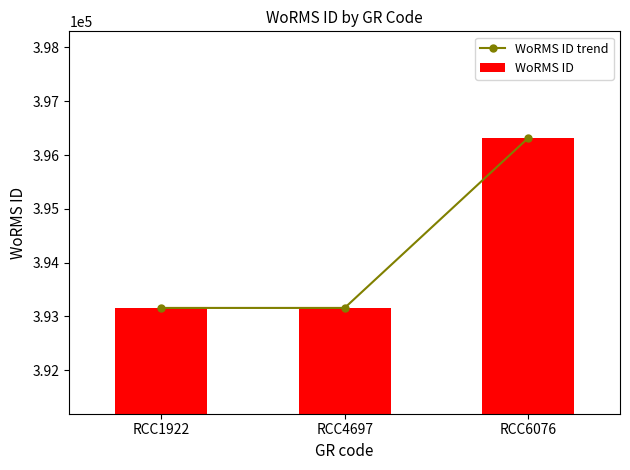

How many groups of bars are there?

3